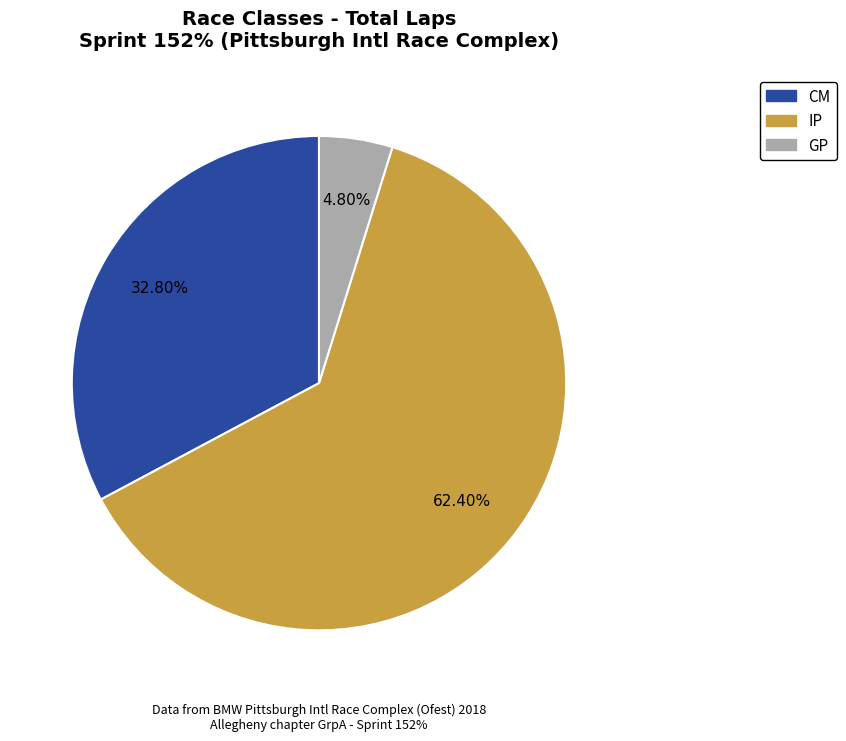

Does IP account for over 50% of the chart?

Yes